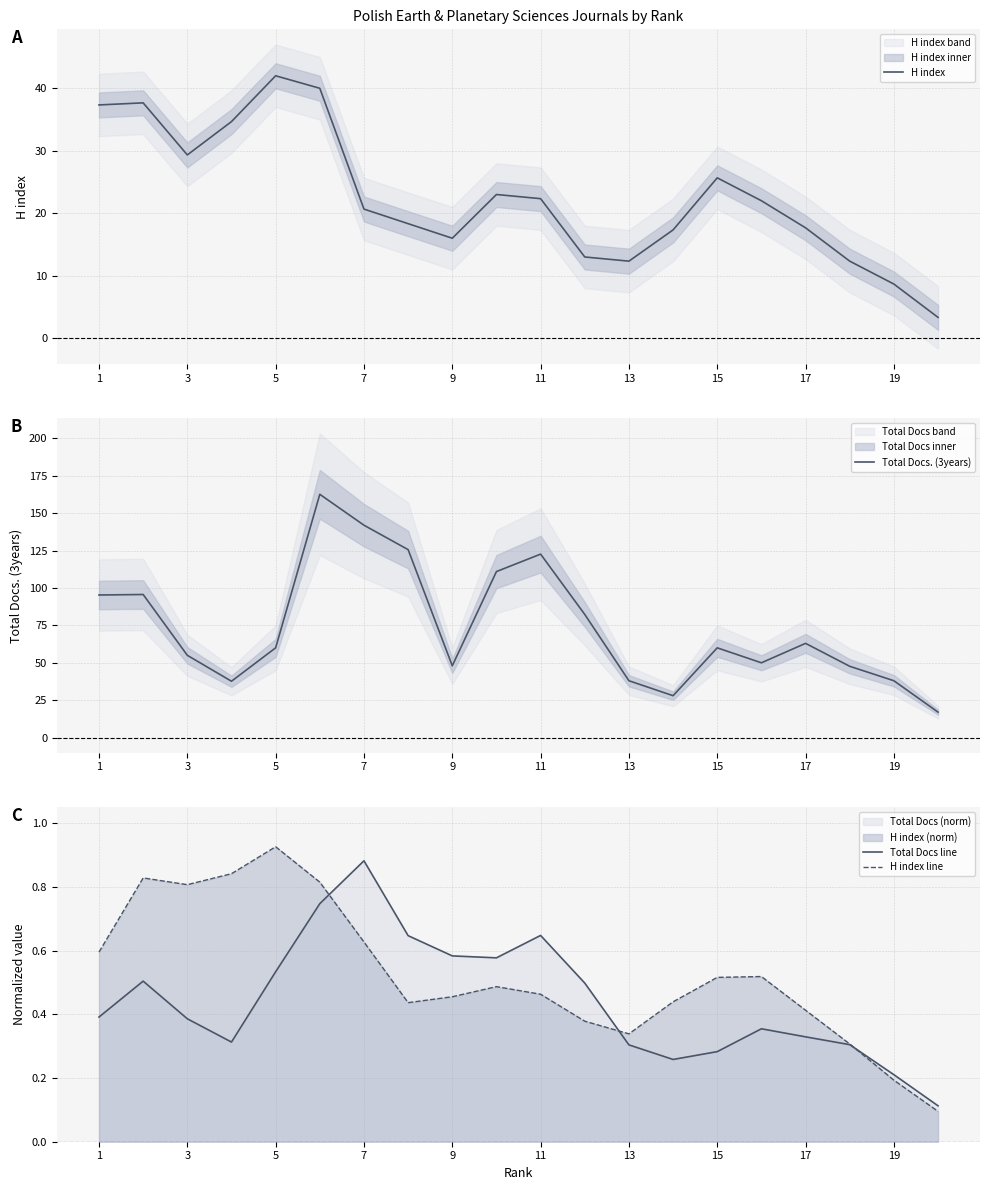

The Total Docs line series shows 0.2 at 19. True or false?

True